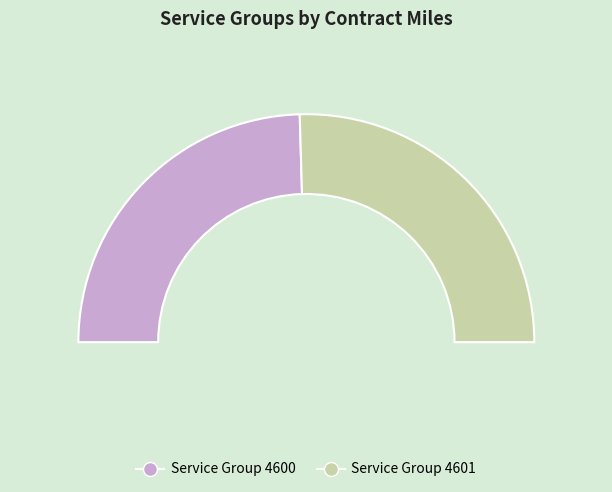

True or false: 4601 accounts for 51% of the total.

True